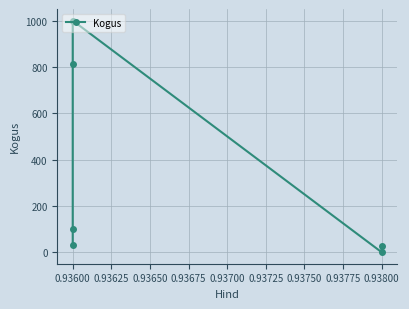

Reading left to right, extract all data points from this chart.

30	100	814	1000	1	26